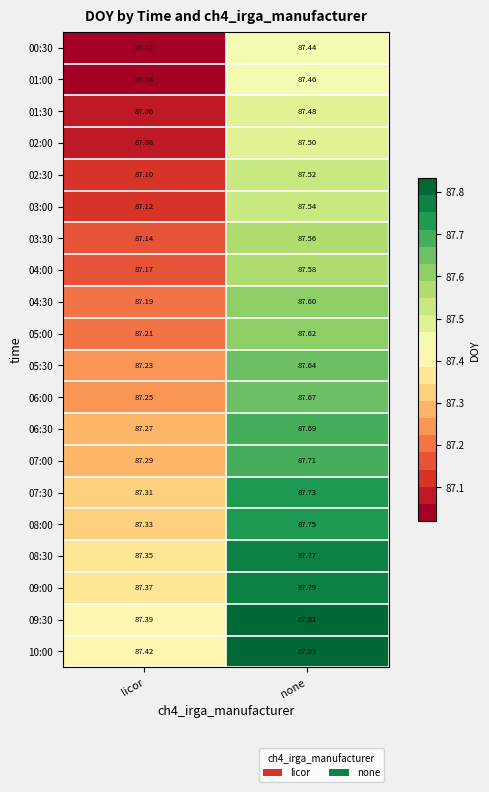

Which category has the highest value in the 08:00 series?

none